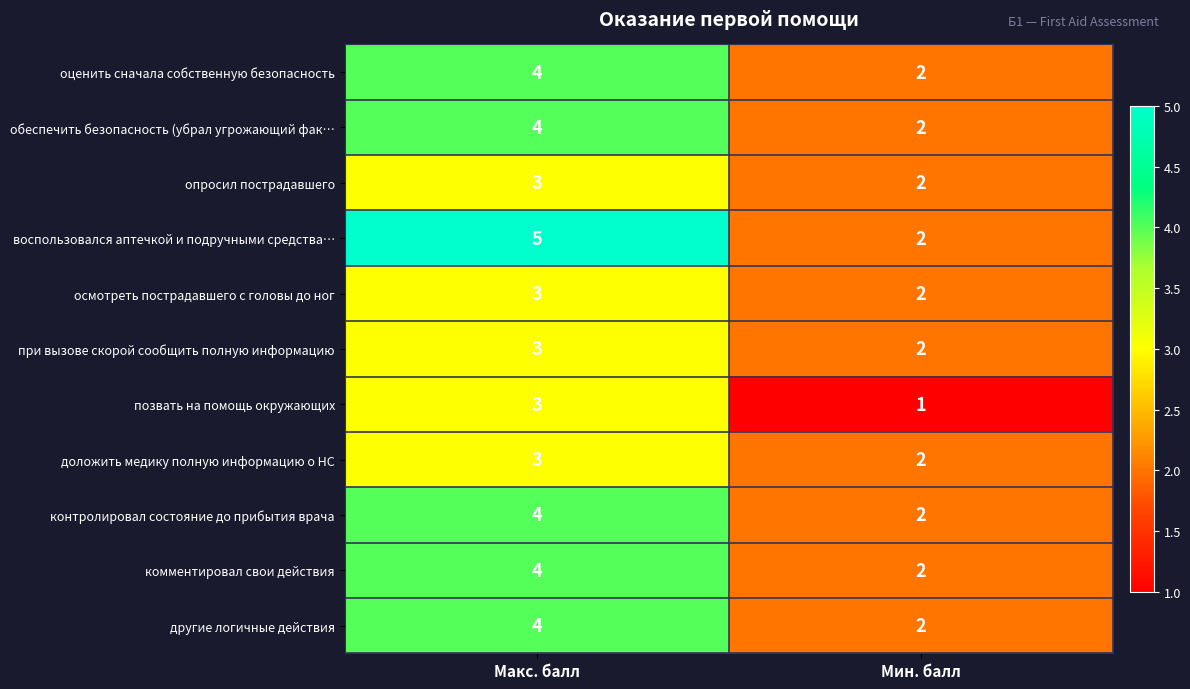

Reading right to left, extract all data points from this chart.

оценить сначала собственную безопасность: 2	4
обеспечить безопасность (убрал угрожающий фак…: 2	4
опросил пострадавшего: 2	3
воспользовался аптечкой и подручными средства…: 2	5
осмотреть пострадавшего с головы до ног: 2	3
при вызове скорой сообщить полную информацию: 2	3
позвать на помощь окружающих: 1	3
доложить медику полную информацию о НС: 2	3
контролировал состояние до прибытия врача: 2	4
комментировал свои действия: 2	4
другие логичные действия: 2	4